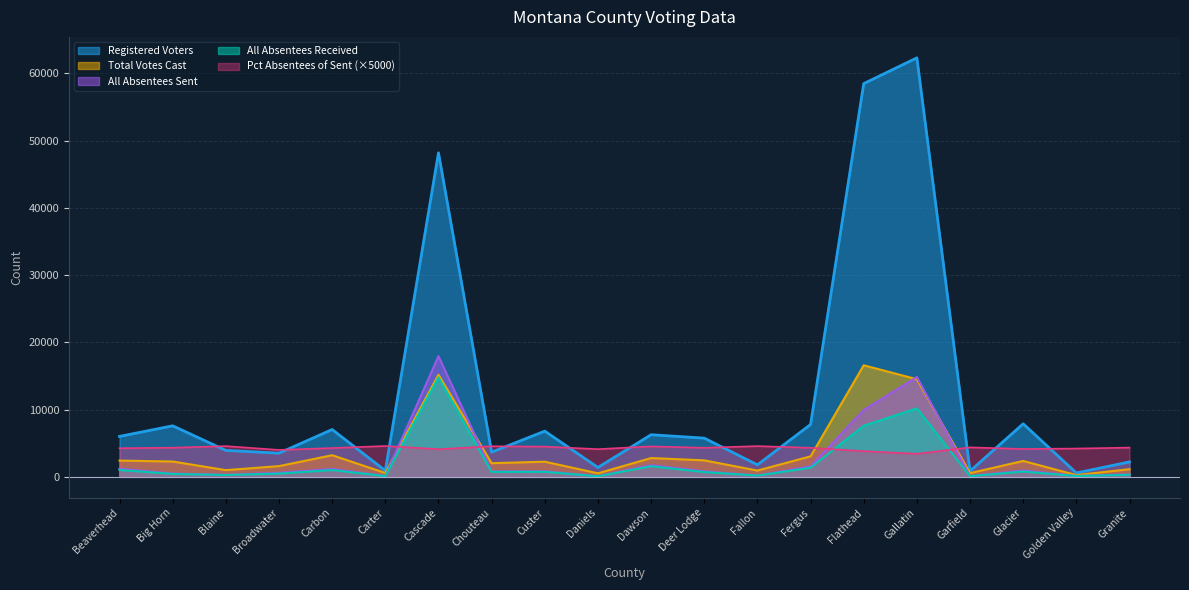

True or false: All Absentees Received and All Absentees Sent intersect in this chart.

False